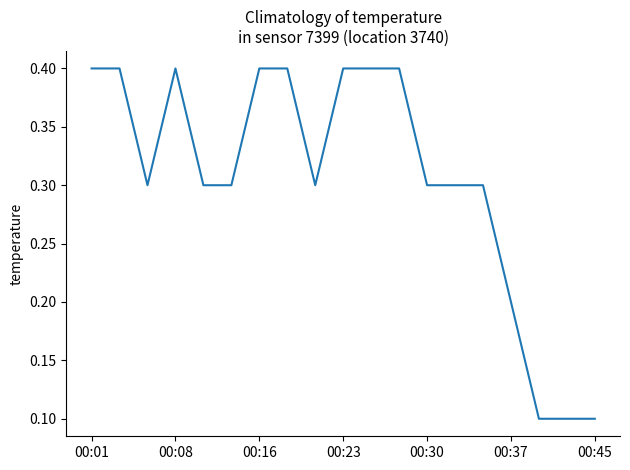

Does the chart have visible grid lines?

No